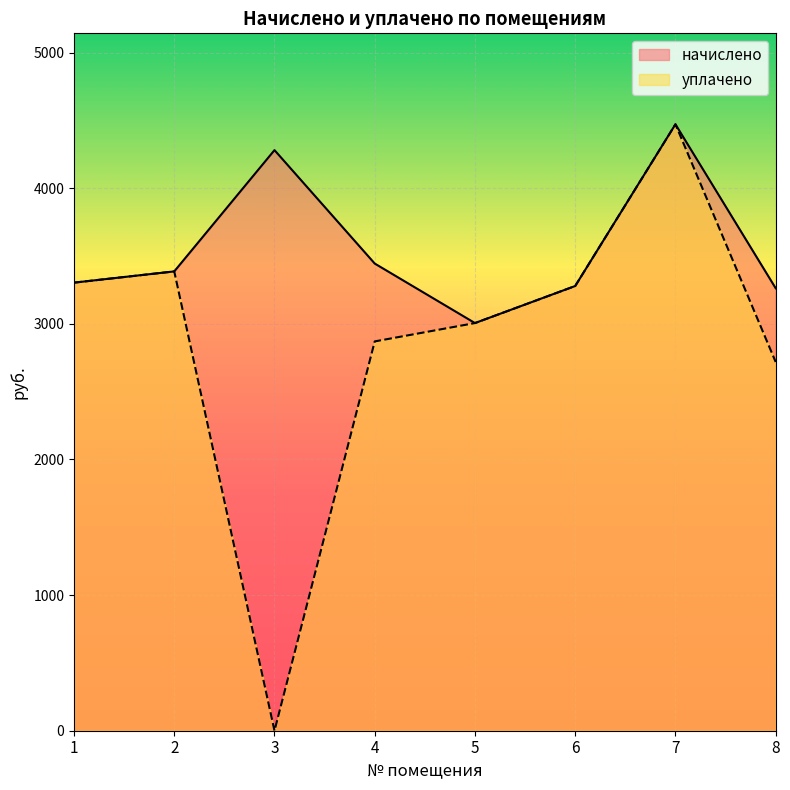

What is the value of the начислено point at the 7th from the left?

4471.2